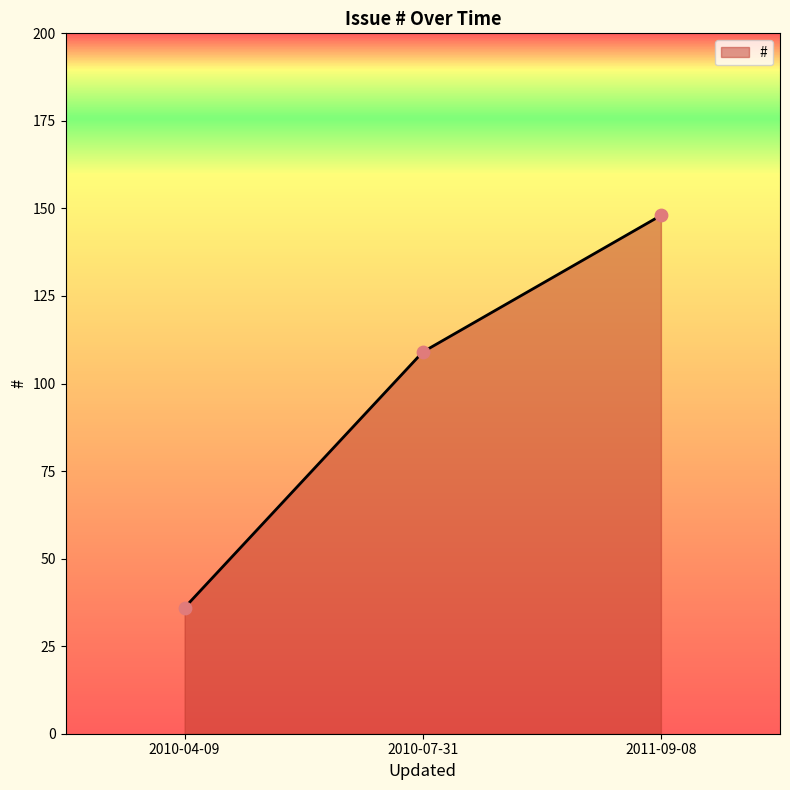

What is the ratio of the value at 2011-09-08 to the value at 2010-04-09?

4.1